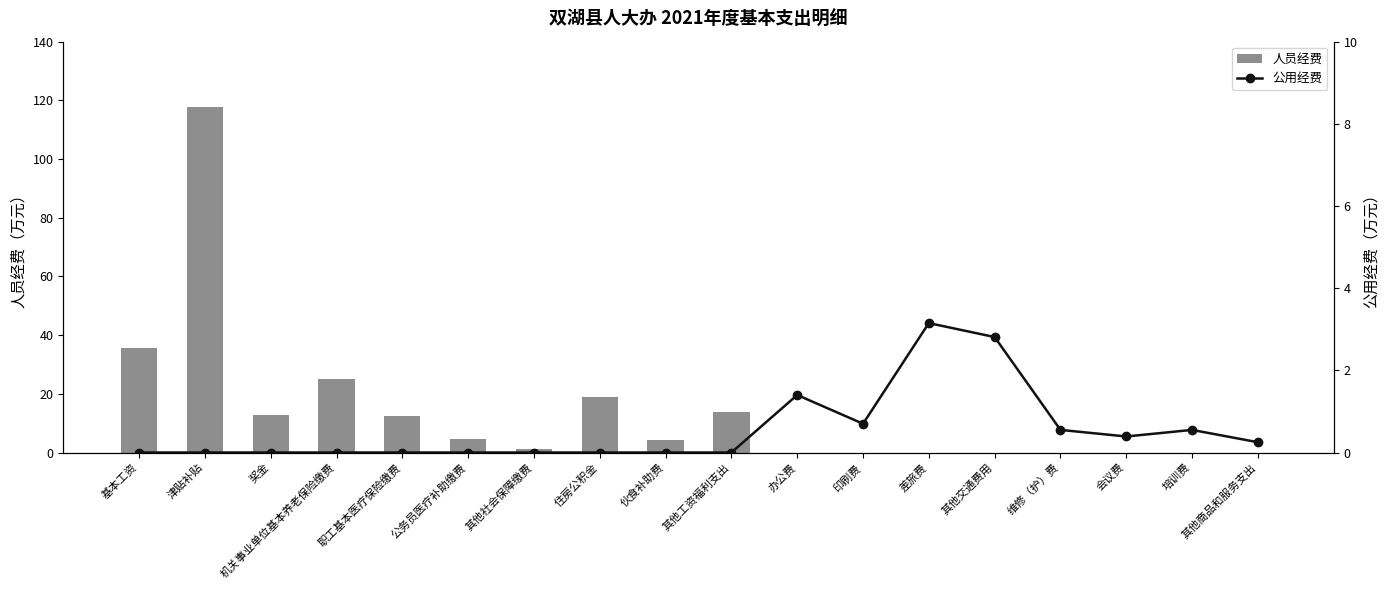

Which category has the lowest value in the 人员经费 series?

办公费